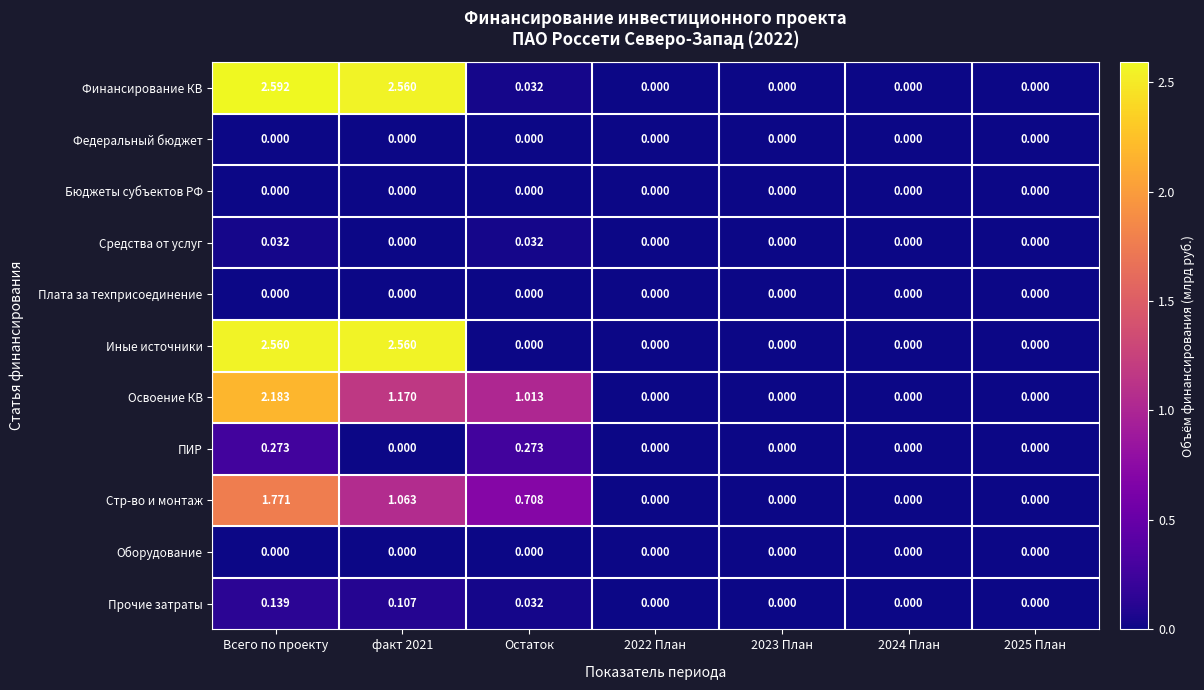

How many data points does each series have?

7